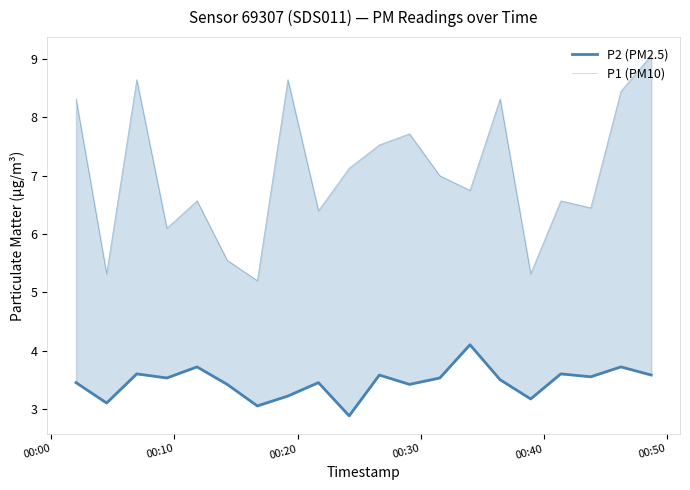

At how many categories does at least one series exceed 3?

20